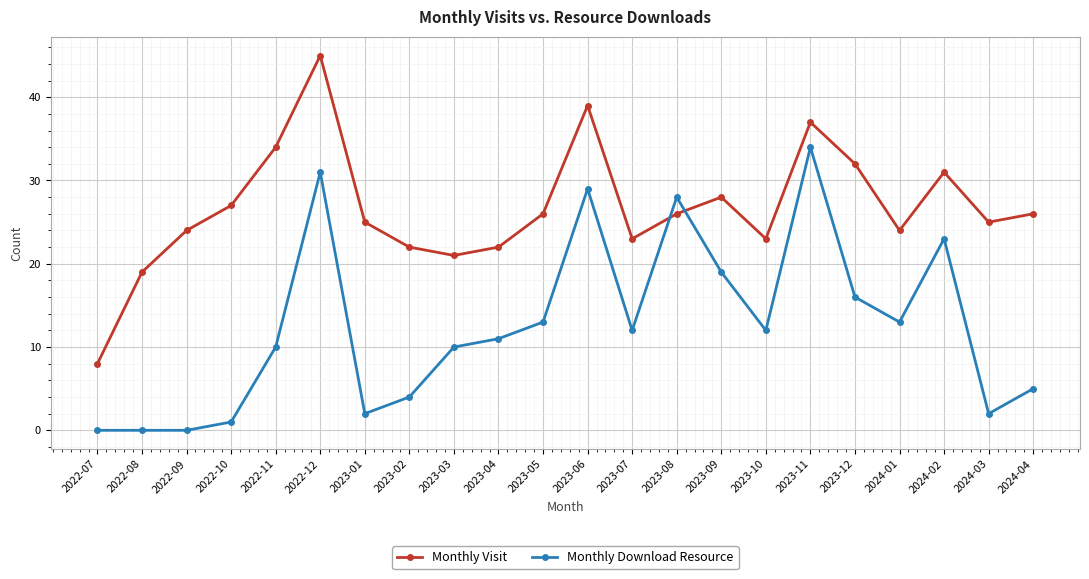

Is the value of Monthly Visit at 2024-04 greater than the value of Monthly Download Resource at 2023-09?

Yes